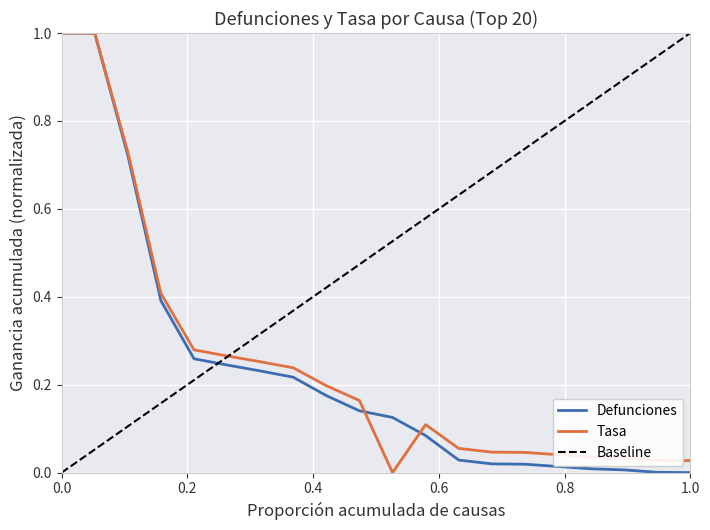

Is the value of Tasa at 16 greater than the value of Defunciones at 12?

No